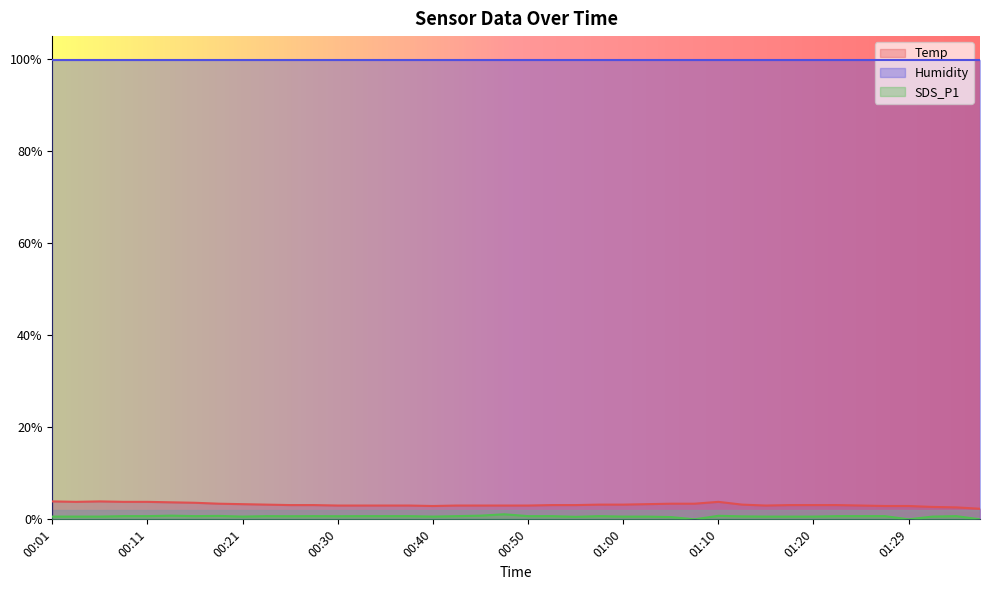

What is the label of the 16th point from the left?

00:38